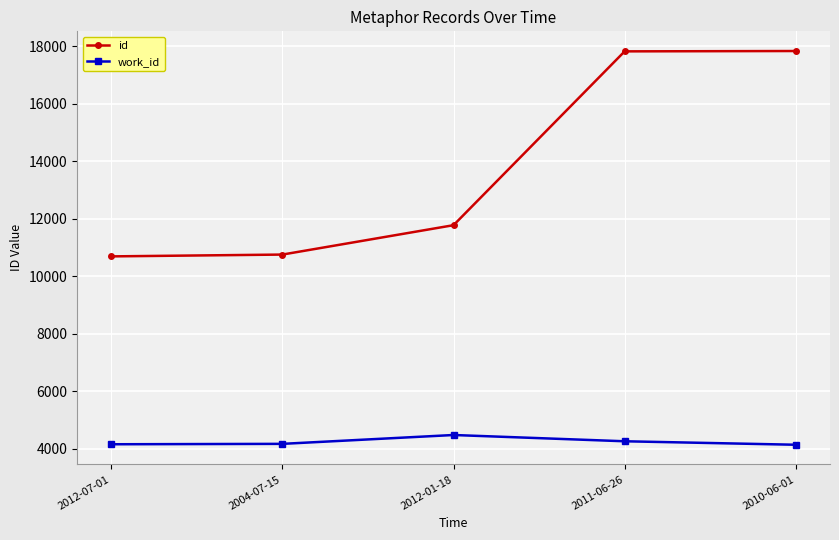

At which label is id closest to 14259?

2012-01-18